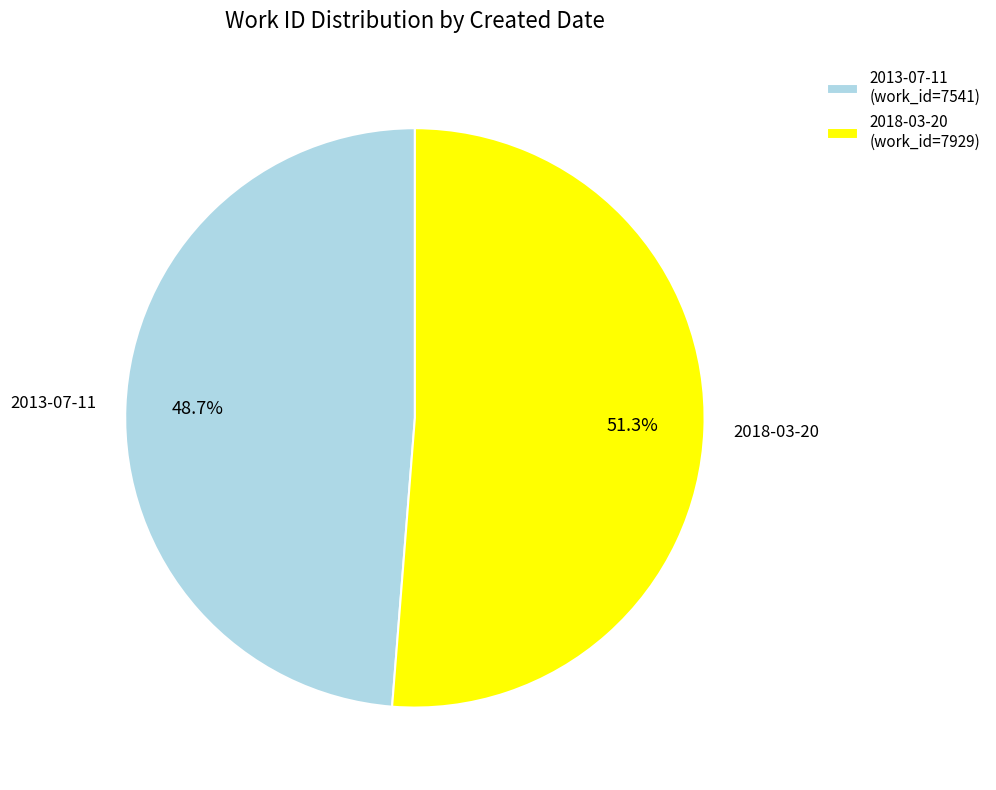

How much of the chart is everything except 2013-07-11?

51.3%